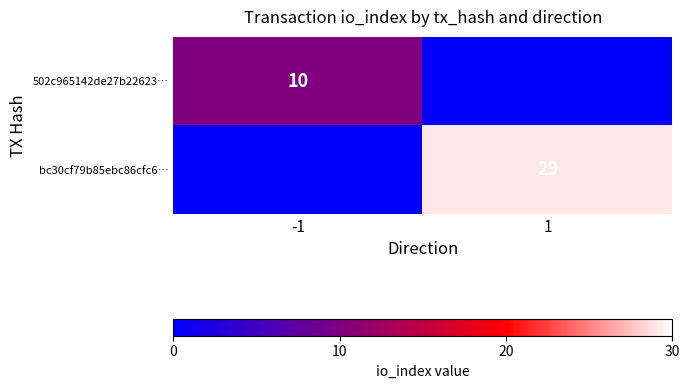

True or false: bc30cf79b85ebc86cfc6… has a value of 43 at 1.

False